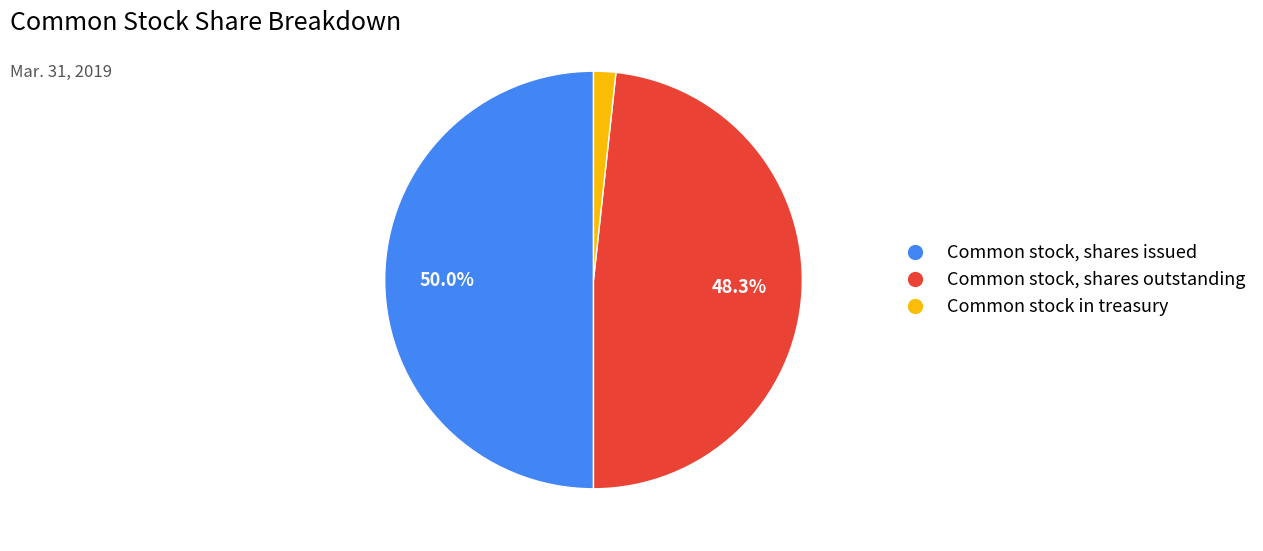

Between Common stock, shares issued and Common stock in treasury, which is larger?

Common stock, shares issued